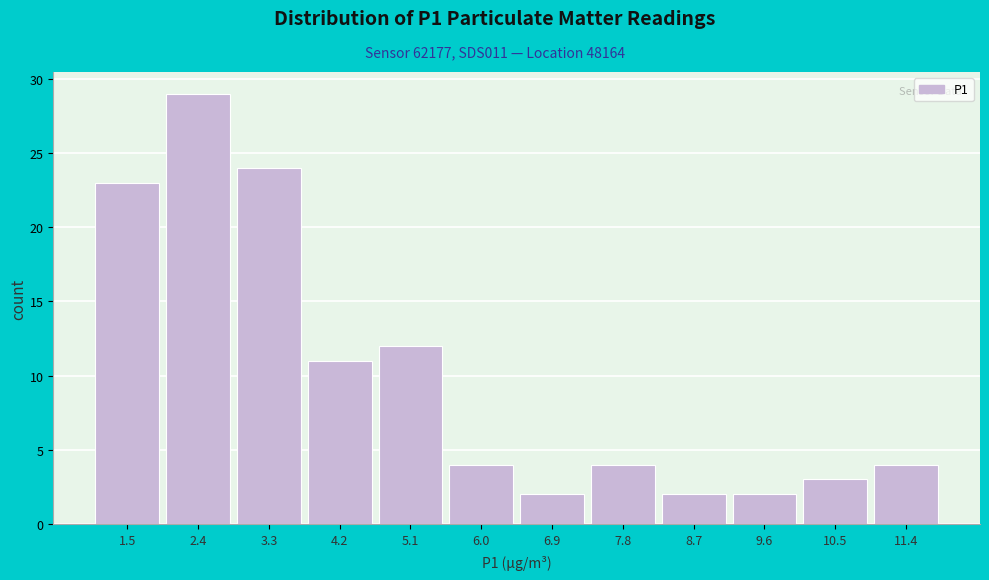

Reading right to left, what are all the values shown in this chart?

4	3	2	2	4	2	4	12	11	24	29	23